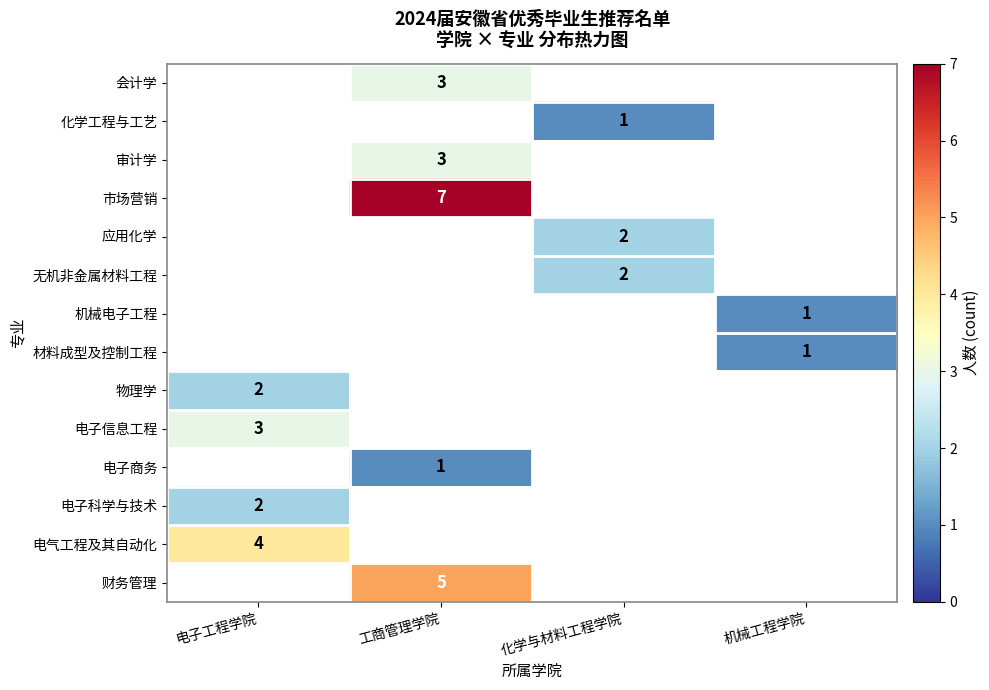

Between 化学与材料工程学院 and 电子工程学院, which is larger?

电子工程学院